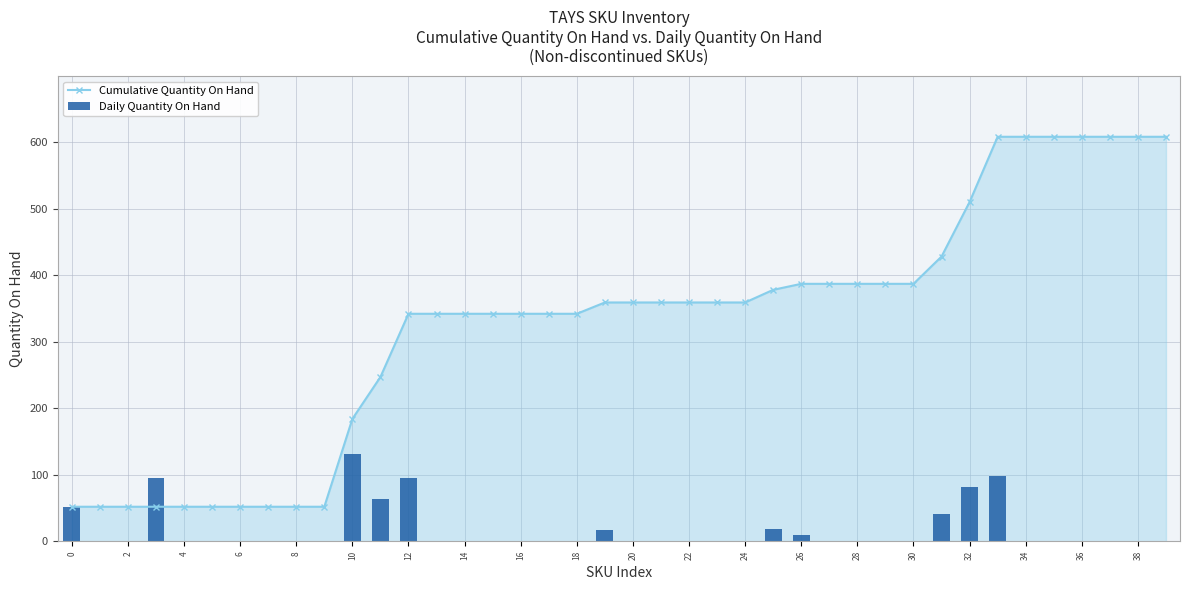

Which series has the largest range (max minus min)?

Cumulative Quantity On Hand